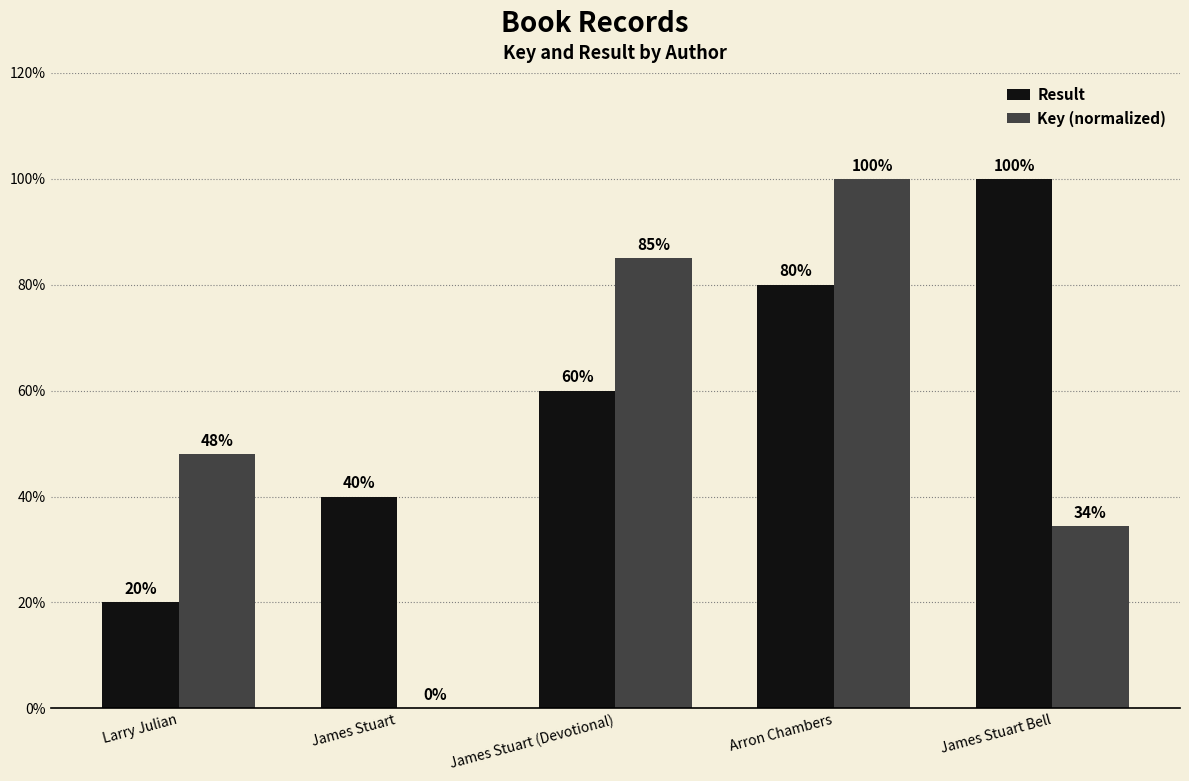

What is the maximum value for Key (normalized)?

100.0